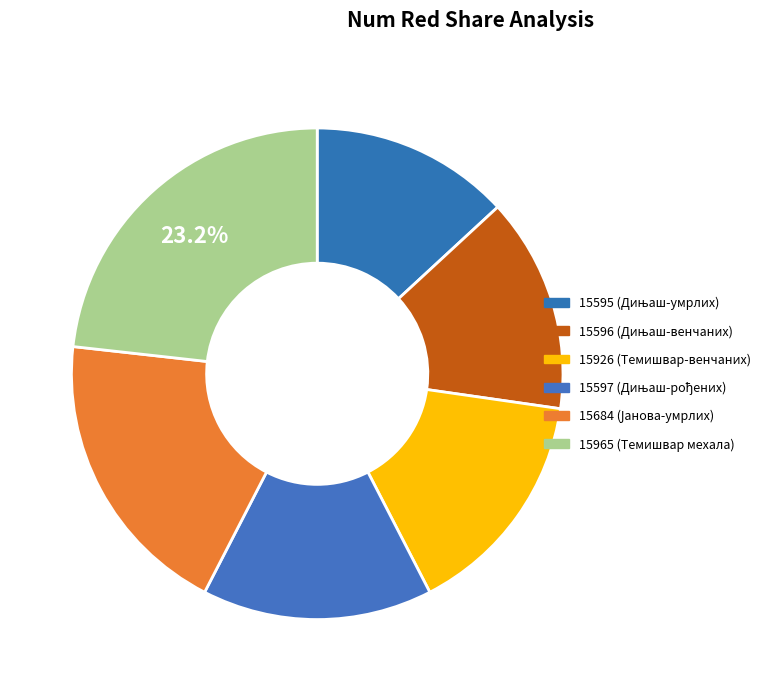

Rank the categories by value from highest to lowest.

15965 (Темишвар мехала), 15684 (Јанова-умрлих), 15926 (Темишвар-венчаних), 15597 (Дињаш-рођених), 15596 (Дињаш-венчаних), 15595 (Дињаш-умрлих)